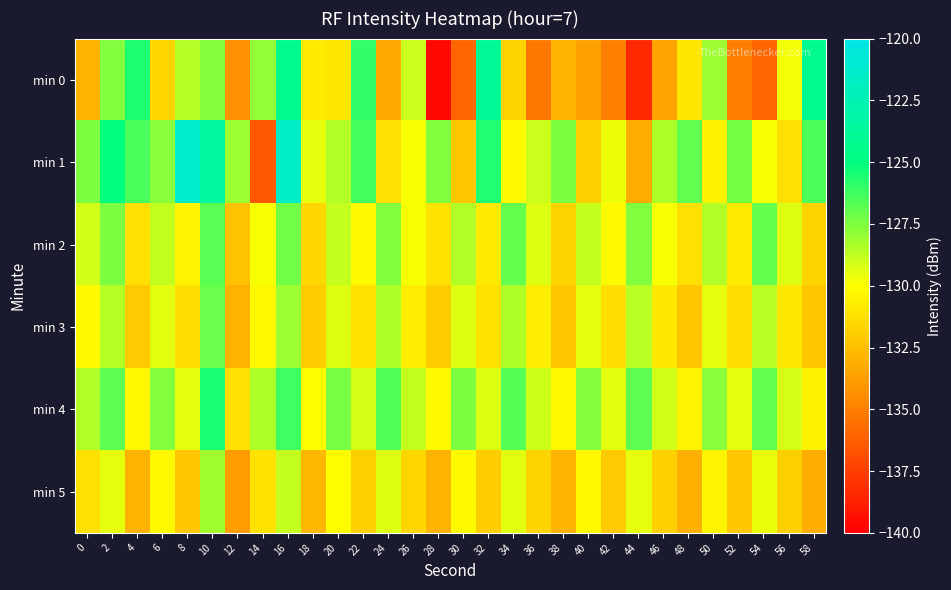

Reading left to right, what are all the values shown in this chart?

min 0: 0=-133.0	2=-127.5	4=-125.6	6=-131.6	8=-128.6	10=-127.6	12=-134.3	14=-127.8	16=-124.4	18=-130.8	20=-131.0	22=-126.0	24=-133.4	26=-129.0	28=-139.7	30=-136.0	32=-124.0	34=-131.7	36=-135.2	38=-133.0	40=-133.7	42=-135.0	44=-138.4	46=-133.5	48=-131.0	50=-128.1	52=-135.1	54=-135.9	56=-129.8	58=-124.2
min 1: 0=-127.5	2=-125.0	4=-126.4	6=-127.7	8=-121.3	10=-123.4	12=-128.1	14=-136.5	16=-121.5	18=-129.5	20=-128.4	22=-126.3	24=-131.2	26=-129.9	28=-127.5	30=-132.1	32=-125.7	34=-130.2	36=-129.0	38=-127.4	40=-131.9	42=-129.7	44=-133.2	46=-128.4	48=-126.9	50=-130.5	52=-127.3	54=-129.9	56=-131.2	58=-126.5
min 2: 0=-129.1	2=-127.5	4=-131.2	6=-128.8	8=-130.4	10=-126.8	12=-132.3	14=-129.9	16=-127.2	18=-131.6	20=-128.9	22=-130.2	24=-127.6	26=-129.9	28=-131.1	30=-128.5	32=-130.8	34=-127.0	36=-129.3	38=-131.7	40=-128.9	42=-130.2	44=-127.6	46=-129.9	48=-131.2	50=-128.5	52=-130.8	54=-127.0	56=-129.4	58=-131.7
min 3: 0=-130.2	2=-128.6	4=-132.1	6=-129.4	8=-131.3	10=-127.1	12=-133.0	14=-130.3	16=-128.1	18=-132.0	20=-129.3	22=-131.1	24=-128.4	26=-130.7	28=-132.0	30=-129.3	32=-131.1	34=-128.4	36=-130.7	38=-132.2	40=-129.5	42=-131.3	44=-128.6	46=-130.9	48=-132.2	50=-129.5	52=-131.3	54=-128.6	56=-130.9	58=-132.2
min 4: 0=-128.5	2=-126.8	4=-130.3	6=-127.6	8=-129.5	10=-125.5	12=-131.2	14=-128.4	16=-126.2	18=-130.1	20=-127.4	22=-129.2	24=-126.6	26=-128.9	28=-130.2	30=-127.5	32=-129.3	34=-126.7	36=-129.0	38=-130.3	40=-127.6	42=-129.4	44=-126.8	46=-129.1	48=-130.4	50=-127.7	52=-129.5	54=-126.9	56=-129.2	58=-130.5
min 5: 0=-131.2	2=-129.5	4=-133.0	6=-130.3	8=-132.2	10=-128.2	12=-133.9	14=-131.1	16=-128.9	18=-132.8	20=-130.1	22=-131.9	24=-129.3	26=-131.6	28=-132.9	30=-130.2	32=-132.0	34=-129.4	36=-131.7	38=-133.0	40=-130.3	42=-132.1	44=-129.5	46=-131.8	48=-133.1	50=-130.4	52=-132.2	54=-129.6	56=-131.9	58=-133.2